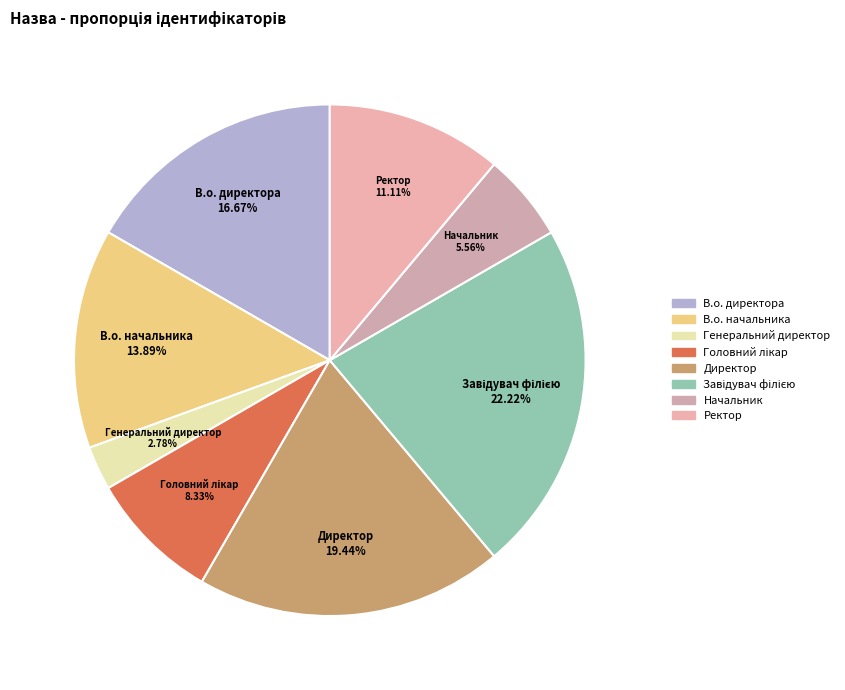

How many slices are in this pie chart?

8